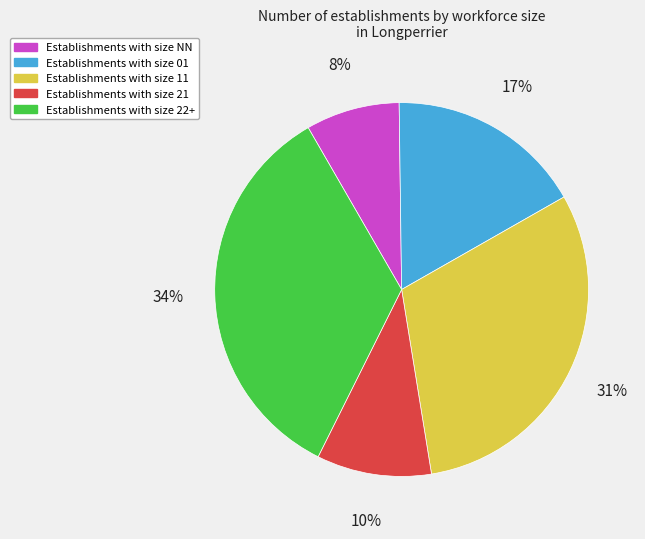

To the nearest percent, what is the difference between the largest and smallest slice percentages?

26%